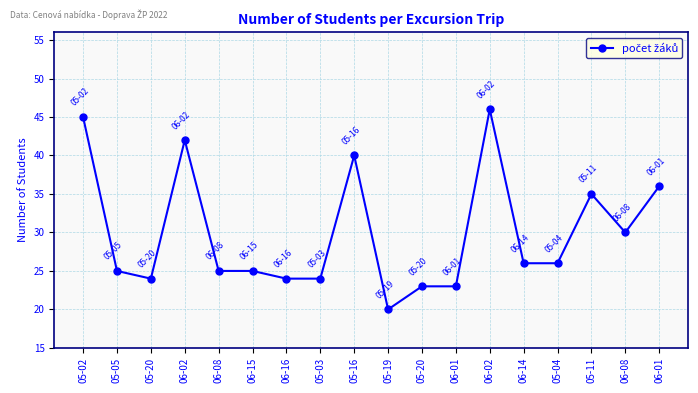

How many lines are shown in the chart?

1